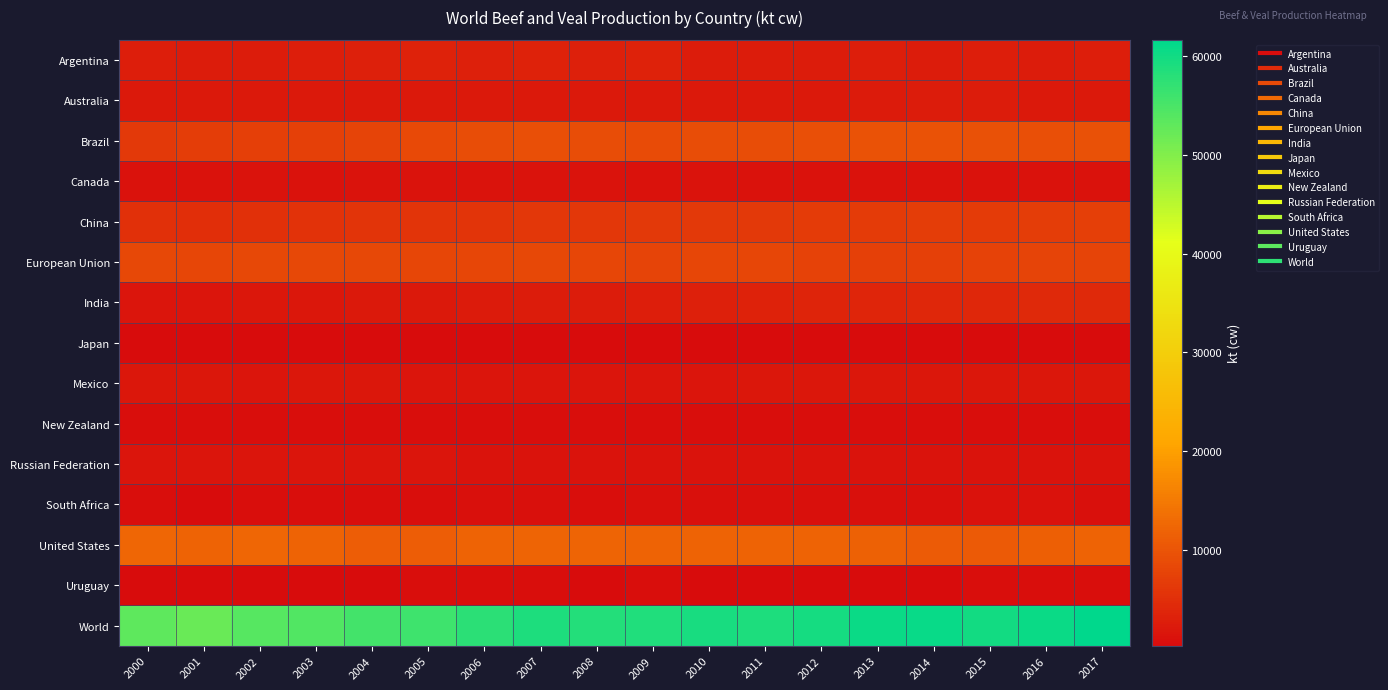

Between 2001 and 2015, which is larger?

2015